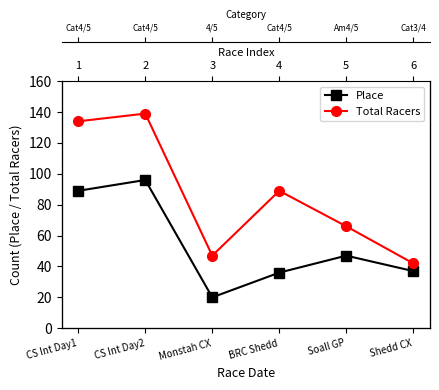

What is the highest value of the Place series?

96